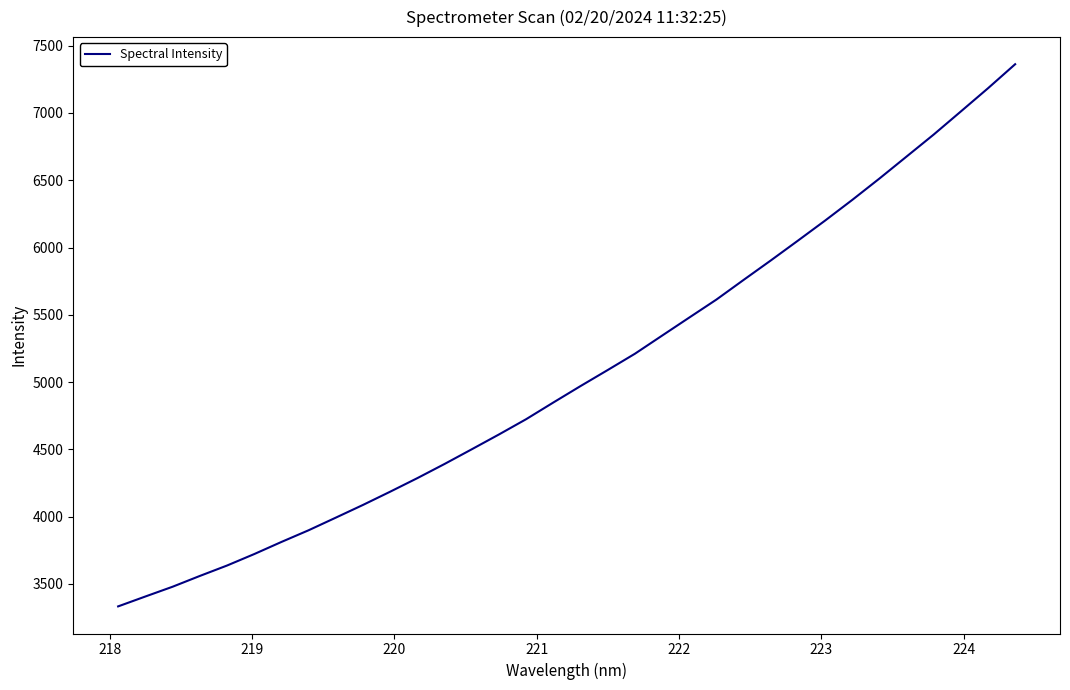

What is the difference between the maximum and minimum values?

4029.9